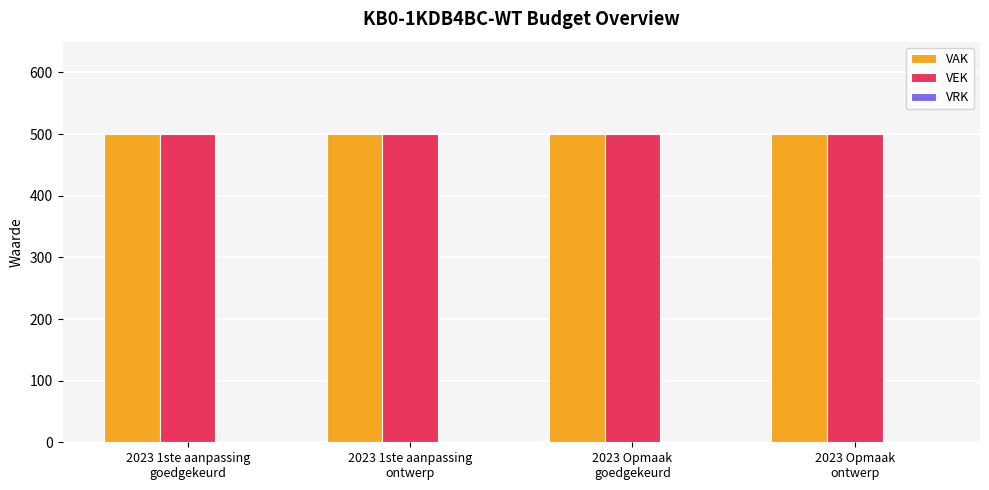

What is the label of the 1st bar from the left?

2023 1ste aanpassing
goedgekeurd